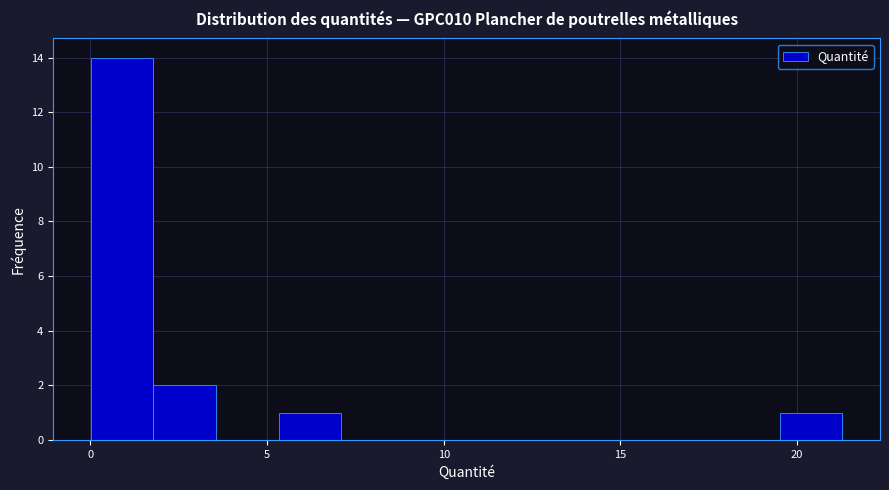

Around what value on the x-axis is the tallest bar? Give the approximate position of its centre, as read against the axis.

1.0